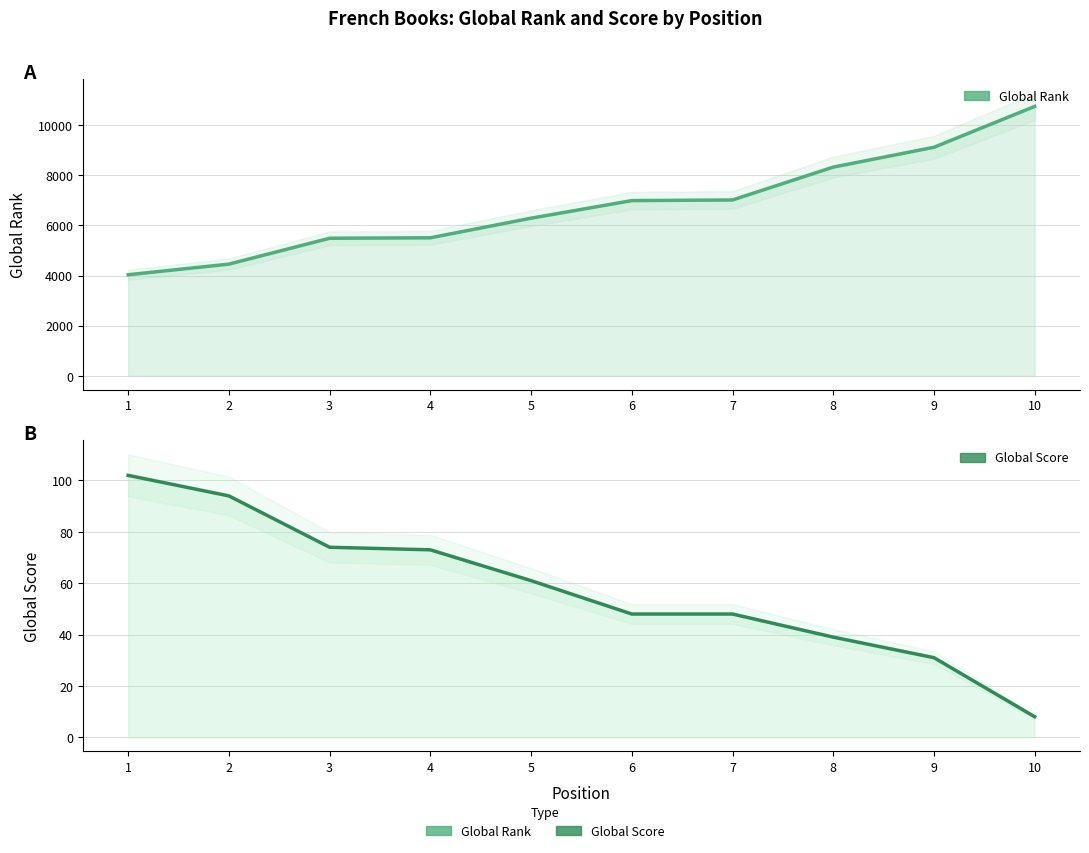

At which label does Global Score reach its peak?

1